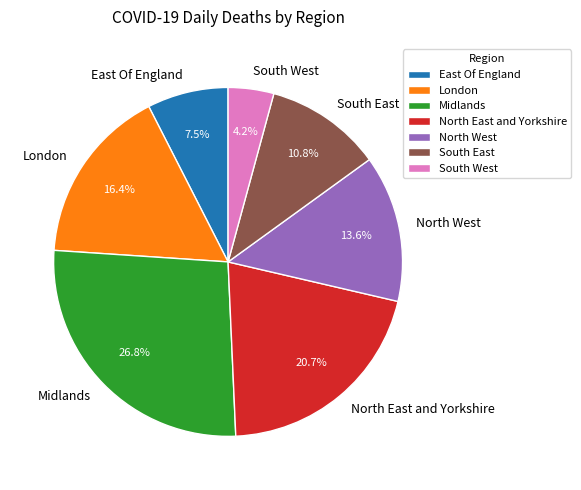

Is East Of England the majority of the pie?

No